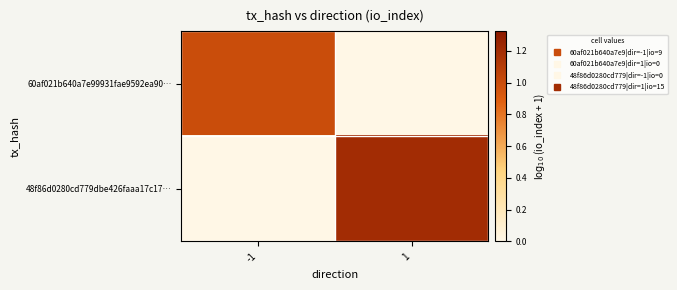

Which series has the largest total across all categories?

48f86d0280cd779dbe426faaa17c17…